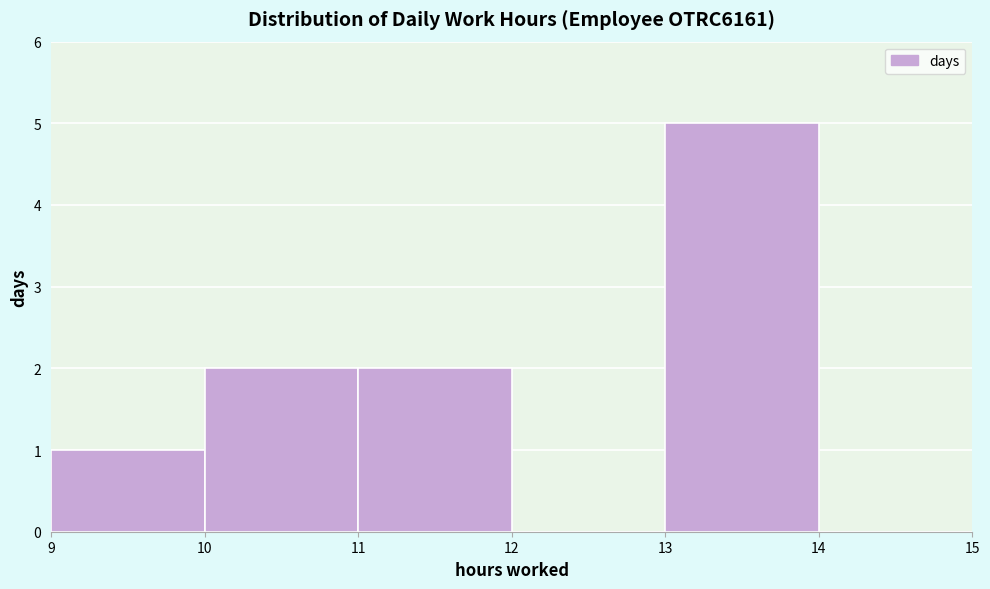

Reading left to right, transcribe this chart: for each bar, give the range it covers on the x-axis and its height. The values are not printed on the chart, so give them approximately, as read against the axis.

9 to 10: 1
10 to 11: 2
11 to 12: 2
12 to 13: 0
13 to 14: 5
14 to 15: 0